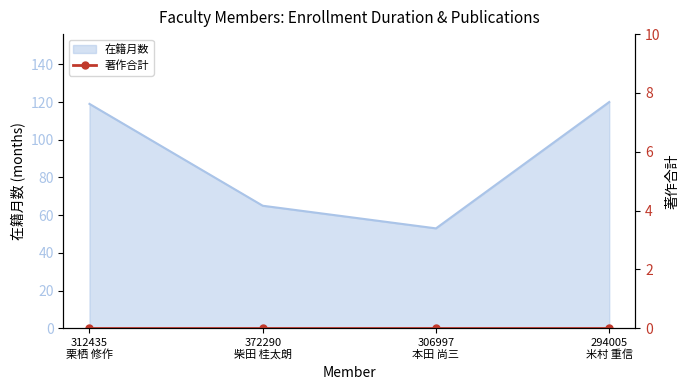

What is the change in value from 312435
栗栖 修作 to 372290
柴田 桂太朗?

-54